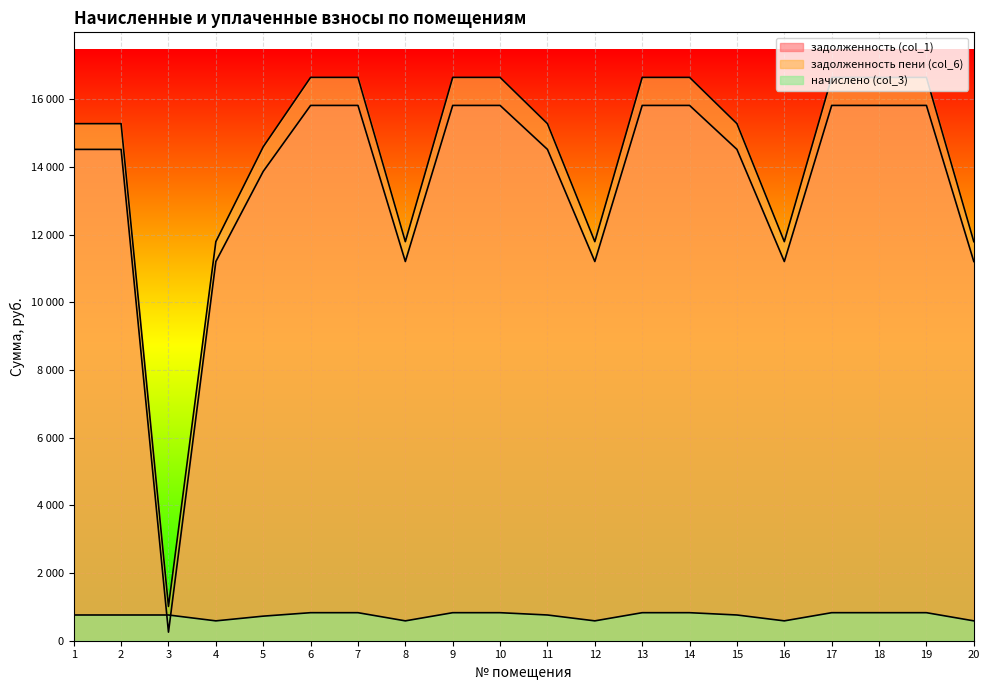

Which has a higher value, 5 or 7?

7